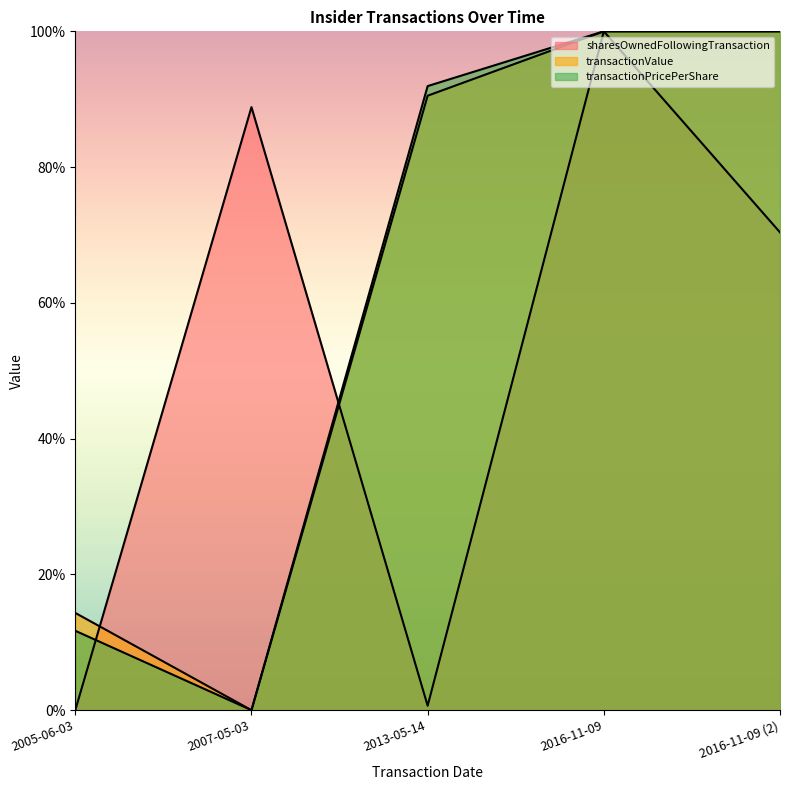

List the series in order of their peak value, lowest first.

transactionPricePerShare, sharesOwnedFollowingTransaction, transactionValue